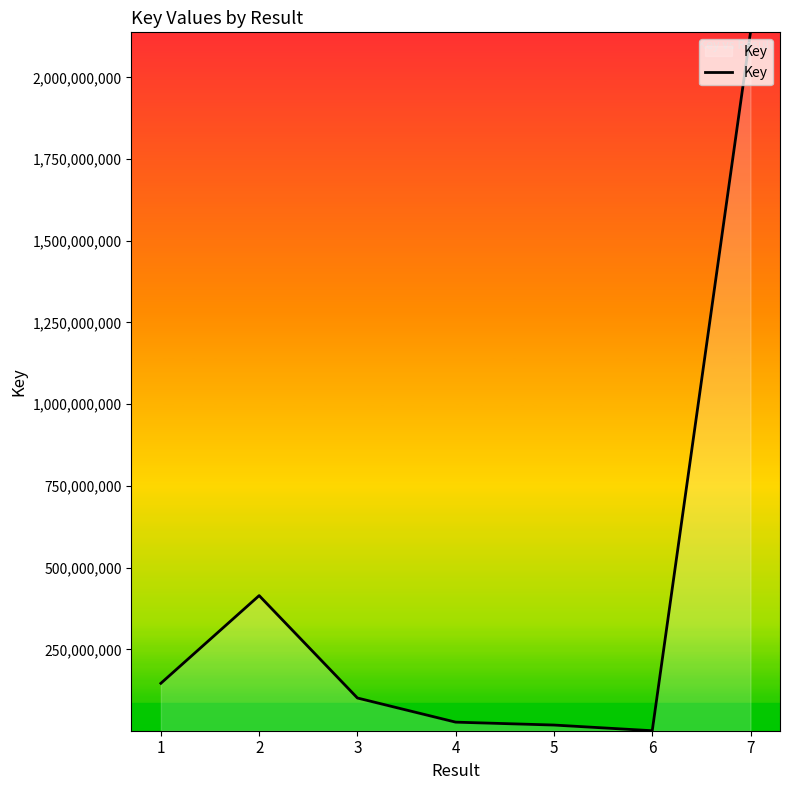

Which has a higher value, 1 or 7?

7